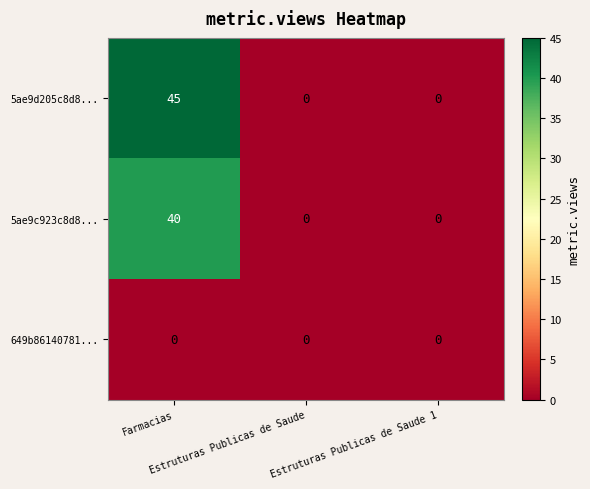

Count the number of data series in this chart.

3